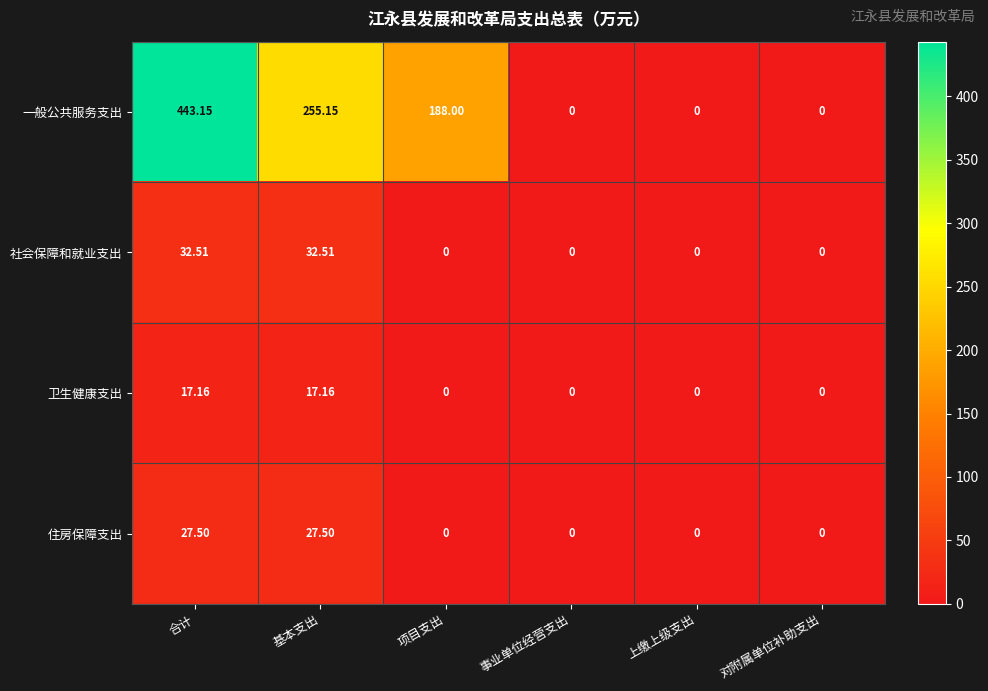

At 合计, list the series in order from smallest to largest.

卫生健康支出, 住房保障支出, 社会保障和就业支出, 一般公共服务支出